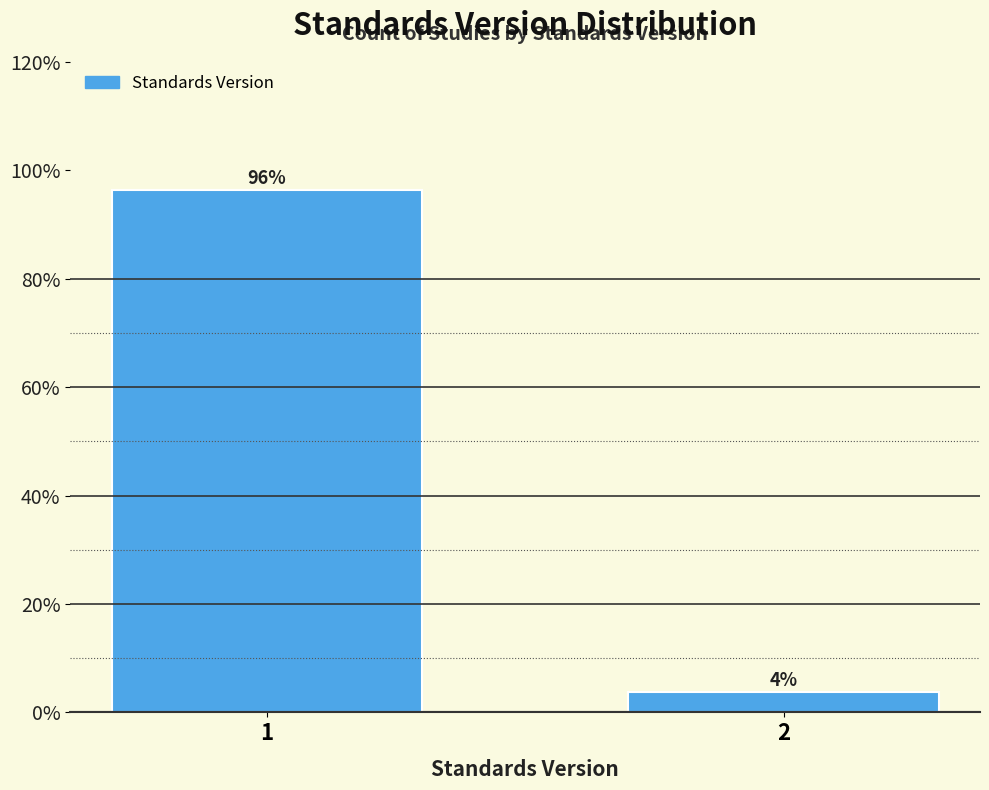

The value at 2 is 3.7. True or false?

True